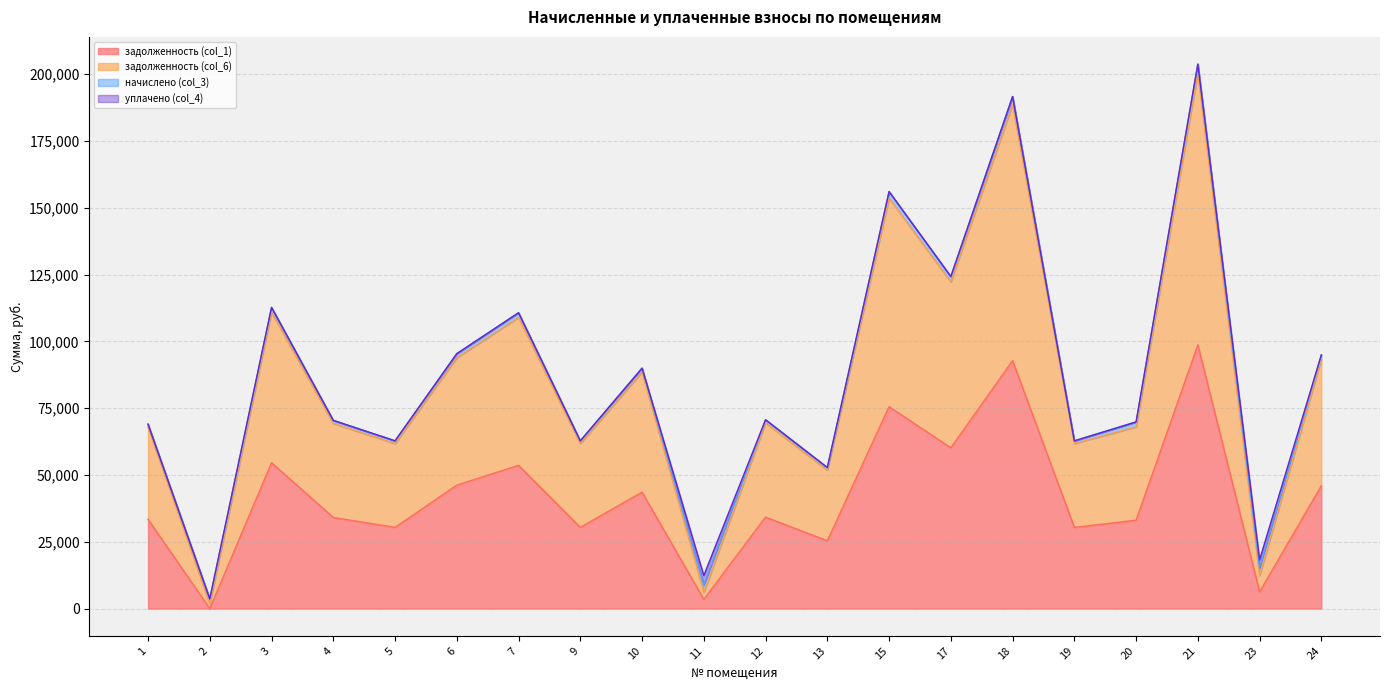

Is it true that задолженность (col_1) equals -31838.8 at 2?

False